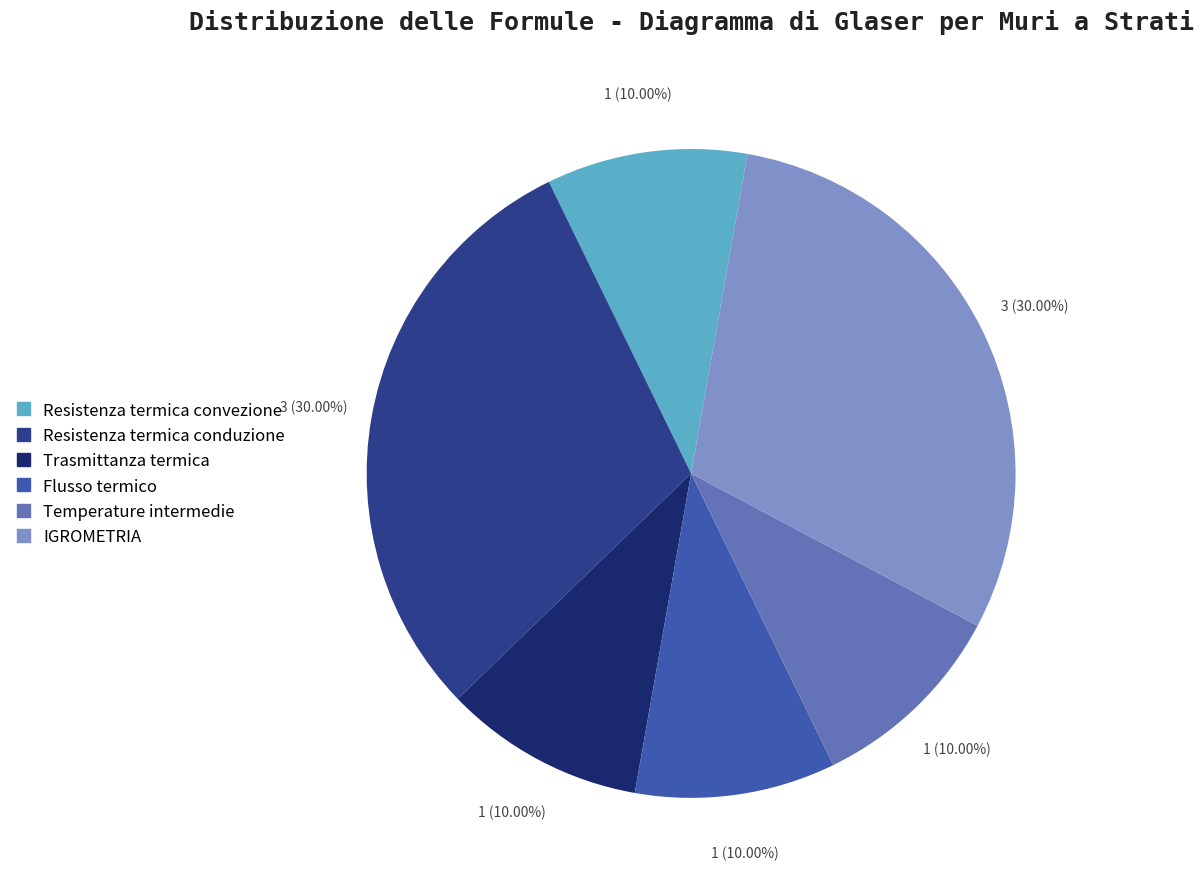

The Resistenza termica convezione slice represents 10% of the pie. True or false?

True